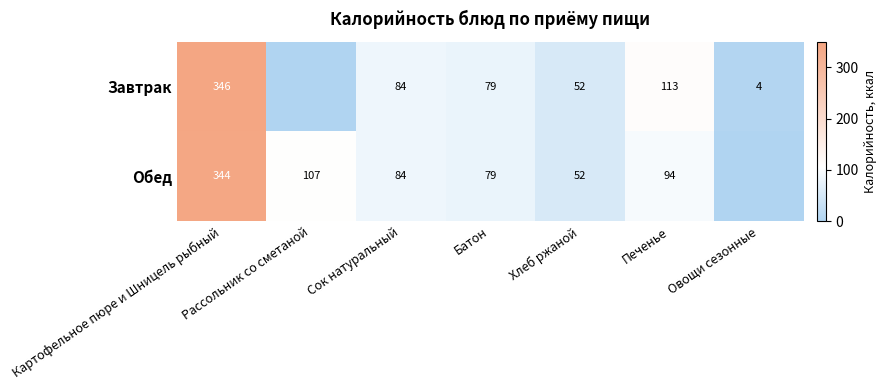

Rank the series at Картофельное пюре и Шницель рыбный from lowest to highest value.

Обед, Завтрак